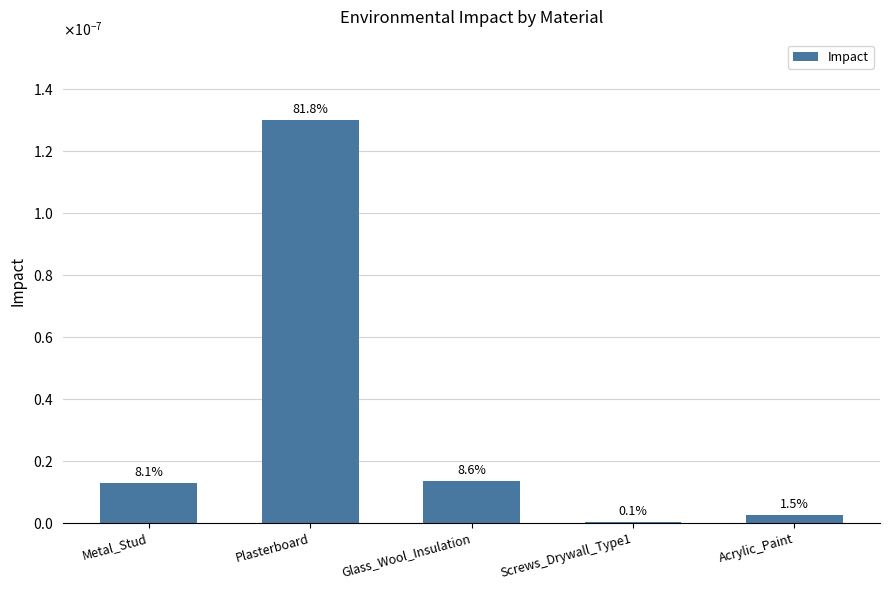

Between Glass_Wool_Insulation and Screws_Drywall_Type1, which is larger?

Glass_Wool_Insulation